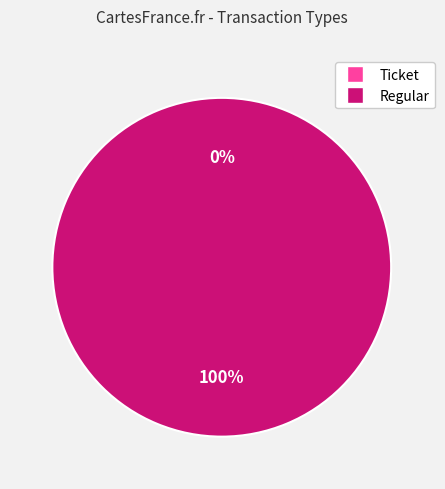

Is there any slice that represents more than half of the pie?

Yes